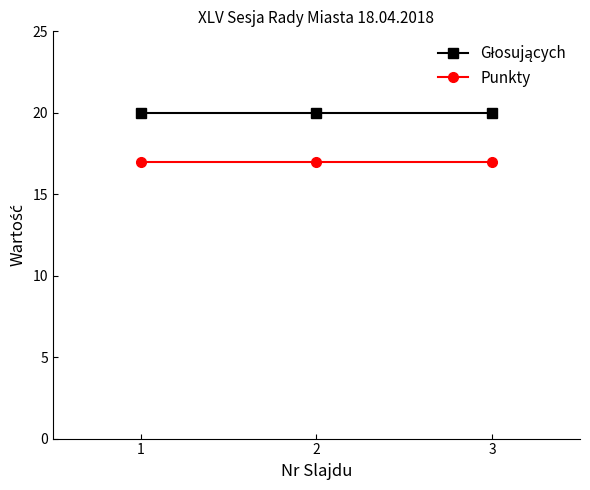

The value of Punkty at 3 is 17. True or false?

True